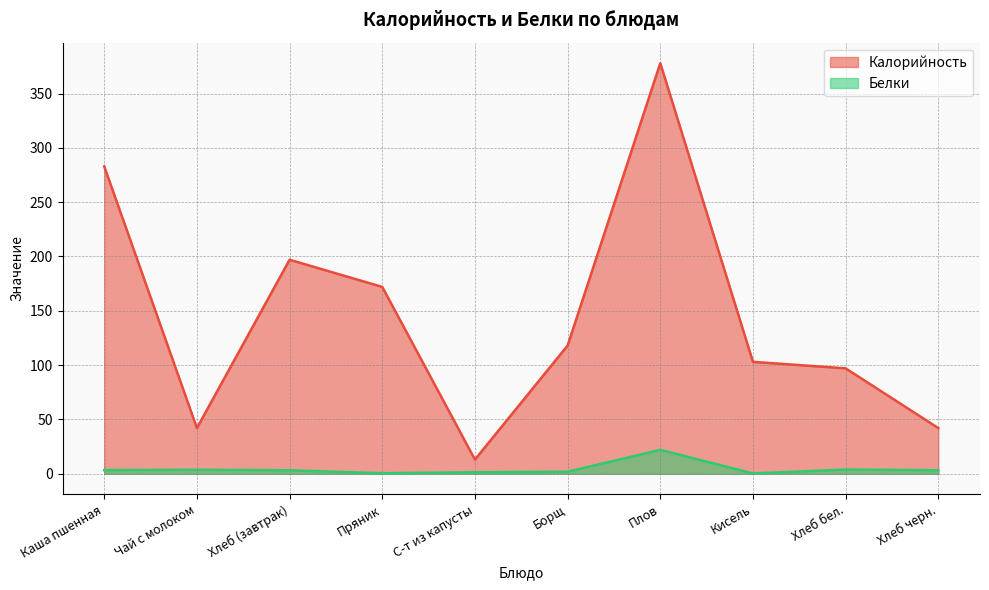

Rank the series at Хлеб черн. from lowest to highest value.

Белки, Калорийность